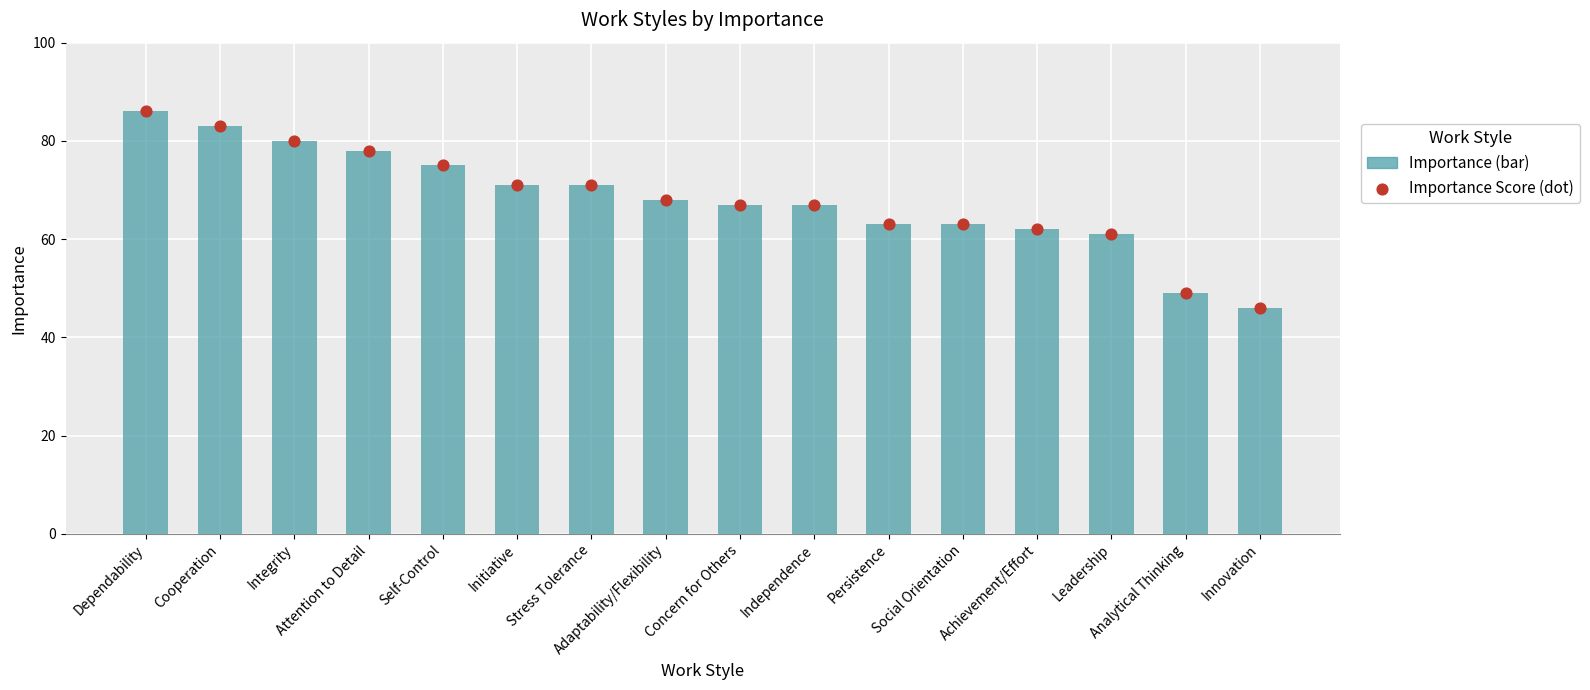

Which series has the largest total across all categories?

Importance